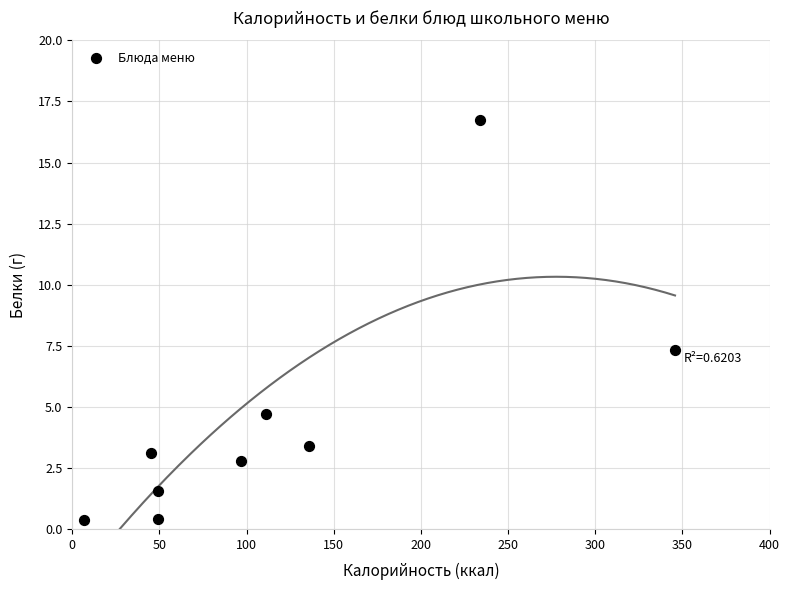

What Y value in the scatter plot is closest to 8?

7.3